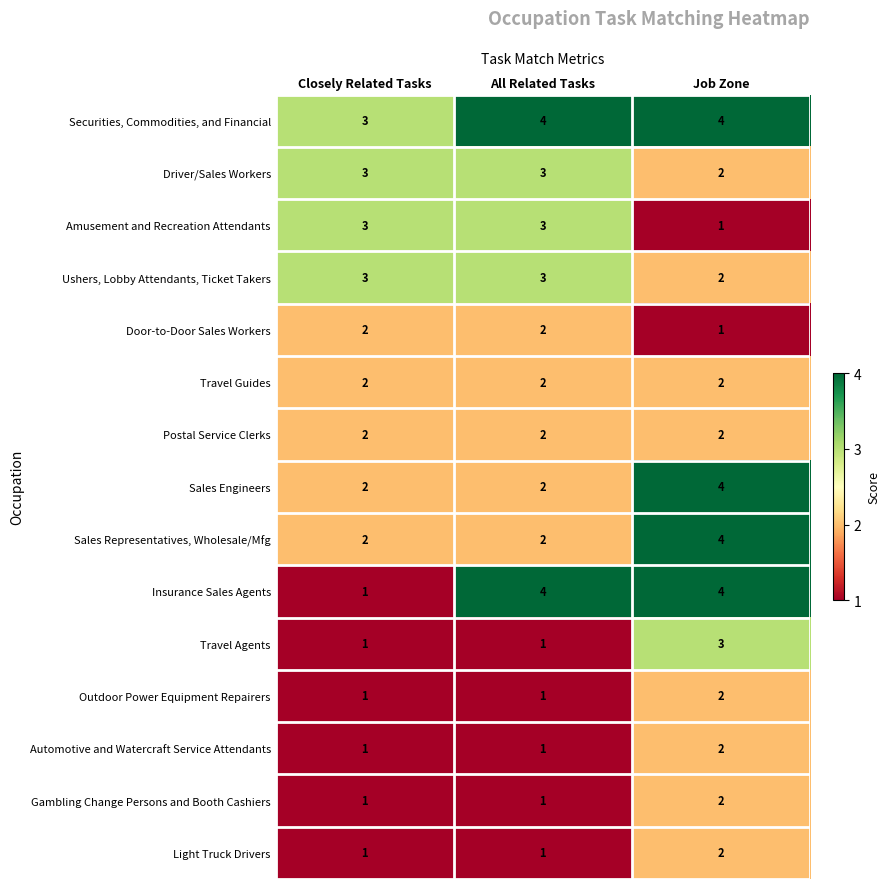

What is the sum of all Automotive and Watercraft Service Attendants values?

4